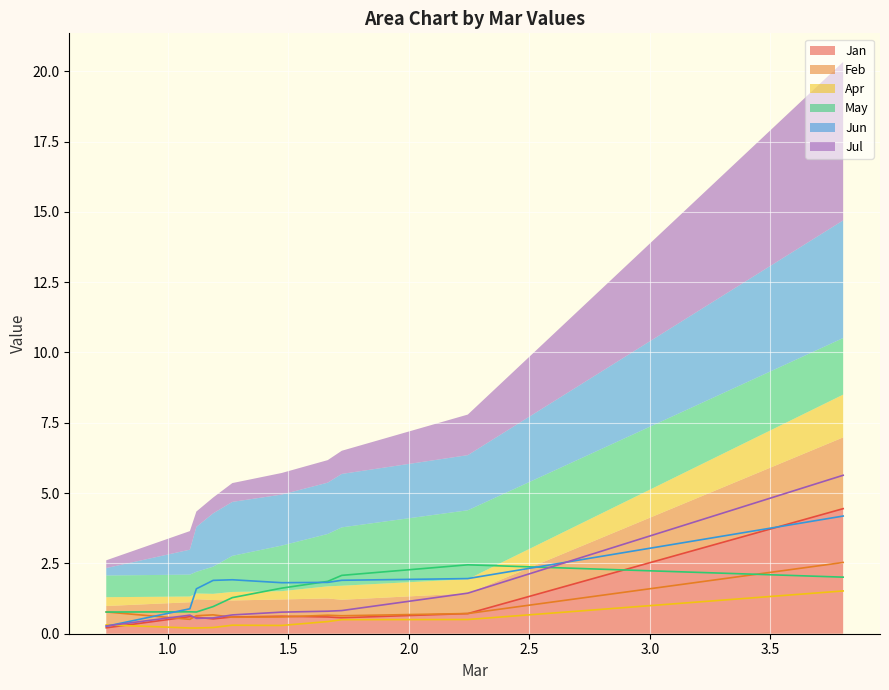

What are all the series names shown in the legend?

Jan, Feb, Apr, May, Jun, Jul